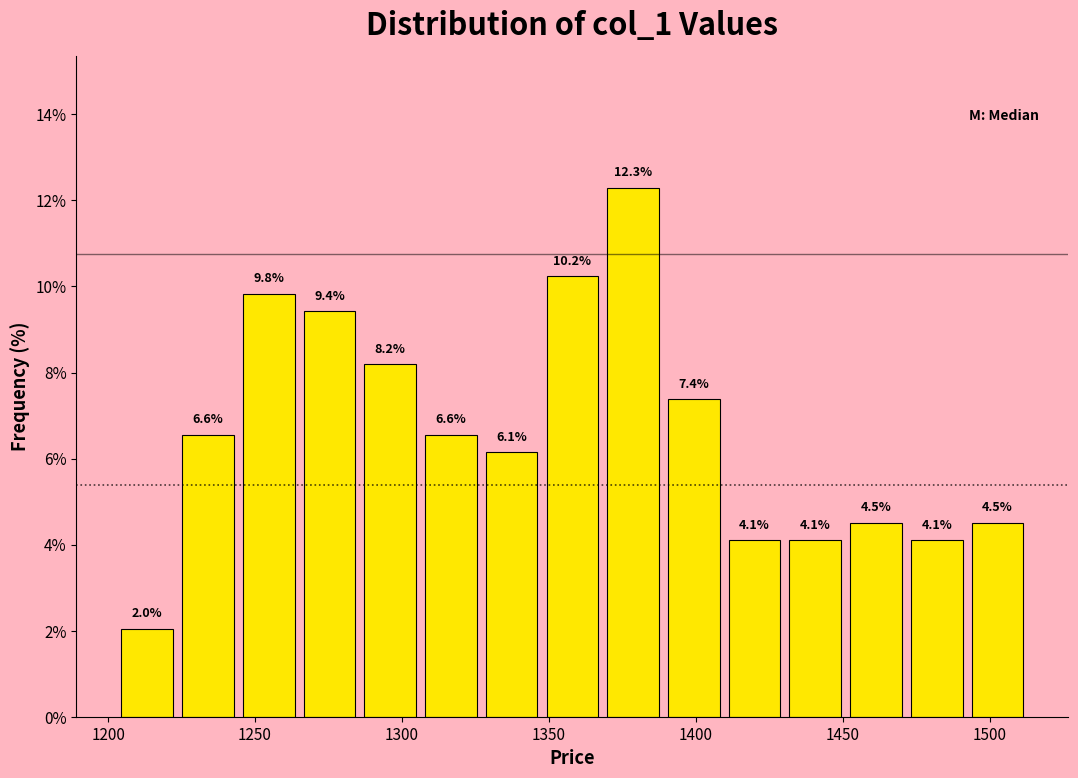

What is the height of the bar covering 1410 to 1430 on the x-axis? The bar edges are not printed on the chart, so give them approximately, as read against the axis.

4.1